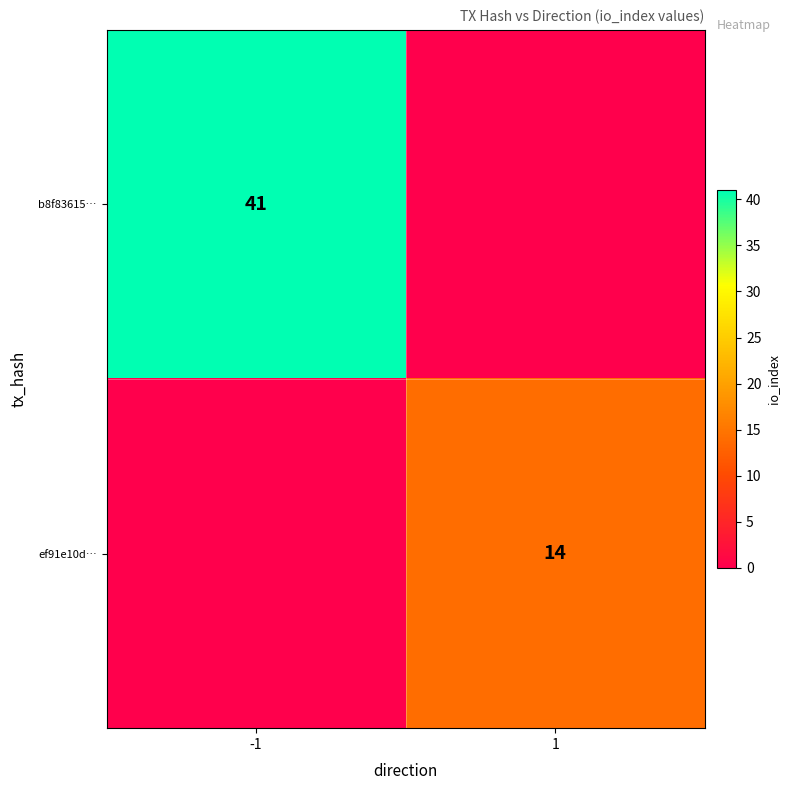

How many series are shown in this chart?

2